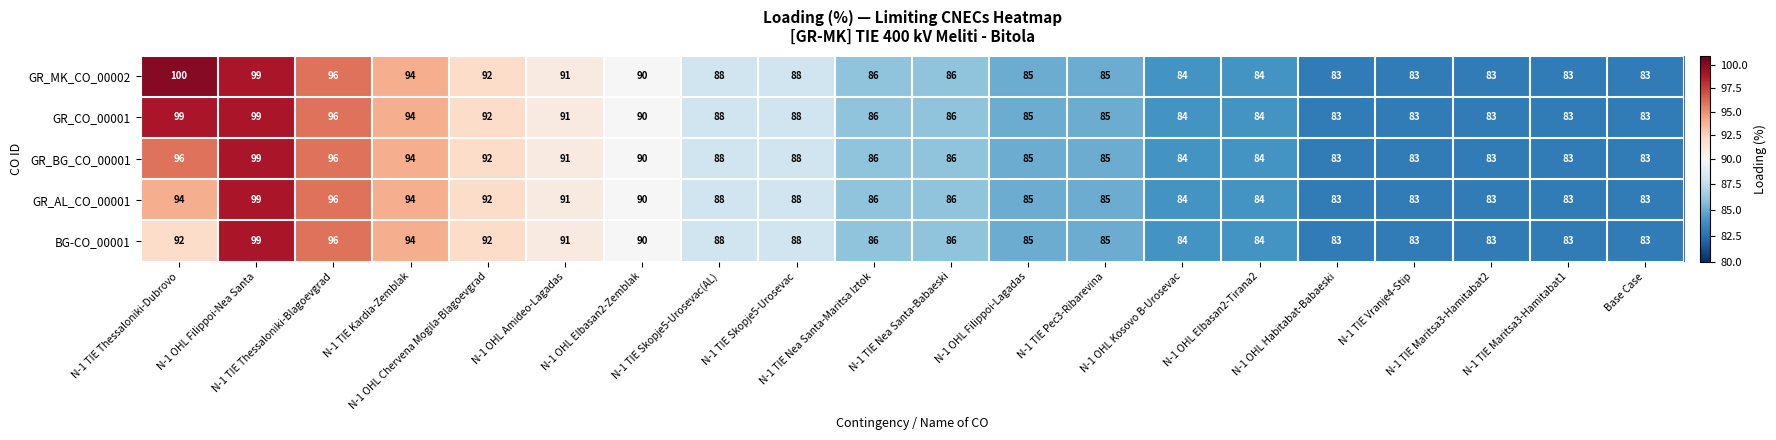

Which series has the largest total across all categories?

GR_MK_CO_00002